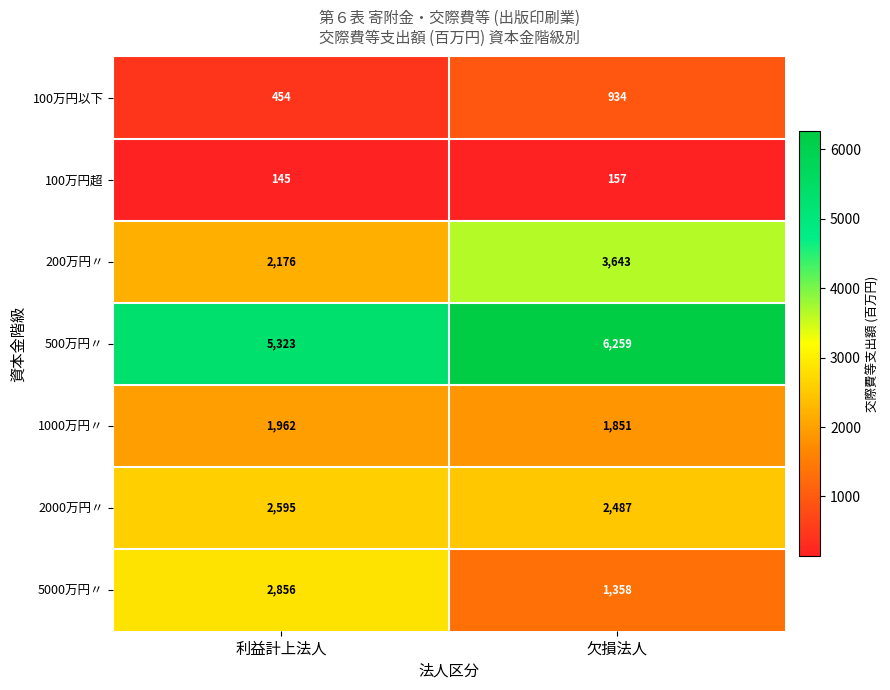

What is the sum of the 2000万円〃 values at 欠損法人 and 利益計上法人?

5082